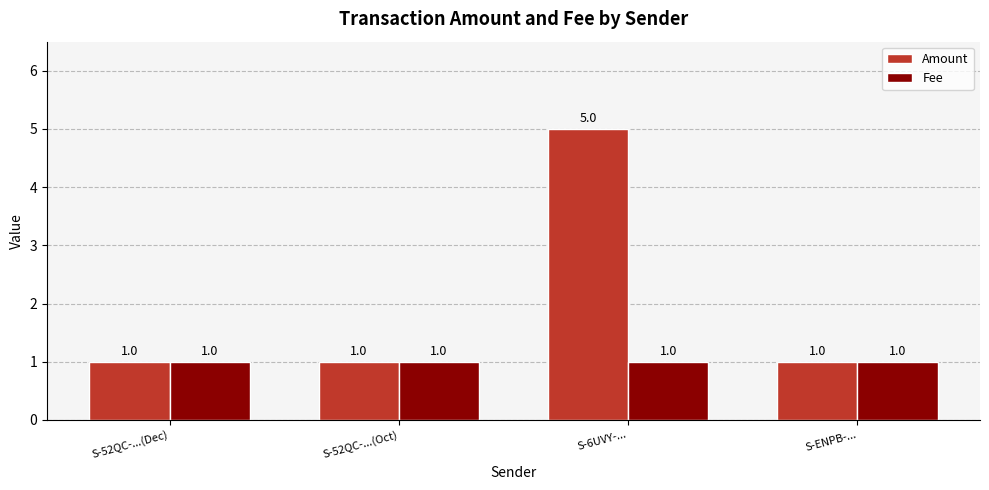

At which category is the sum across all series the highest?

S-6UVY-...